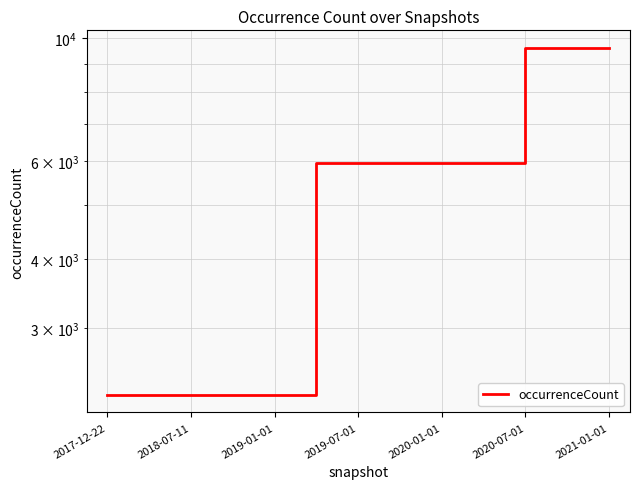

How many lines are shown in the chart?

1